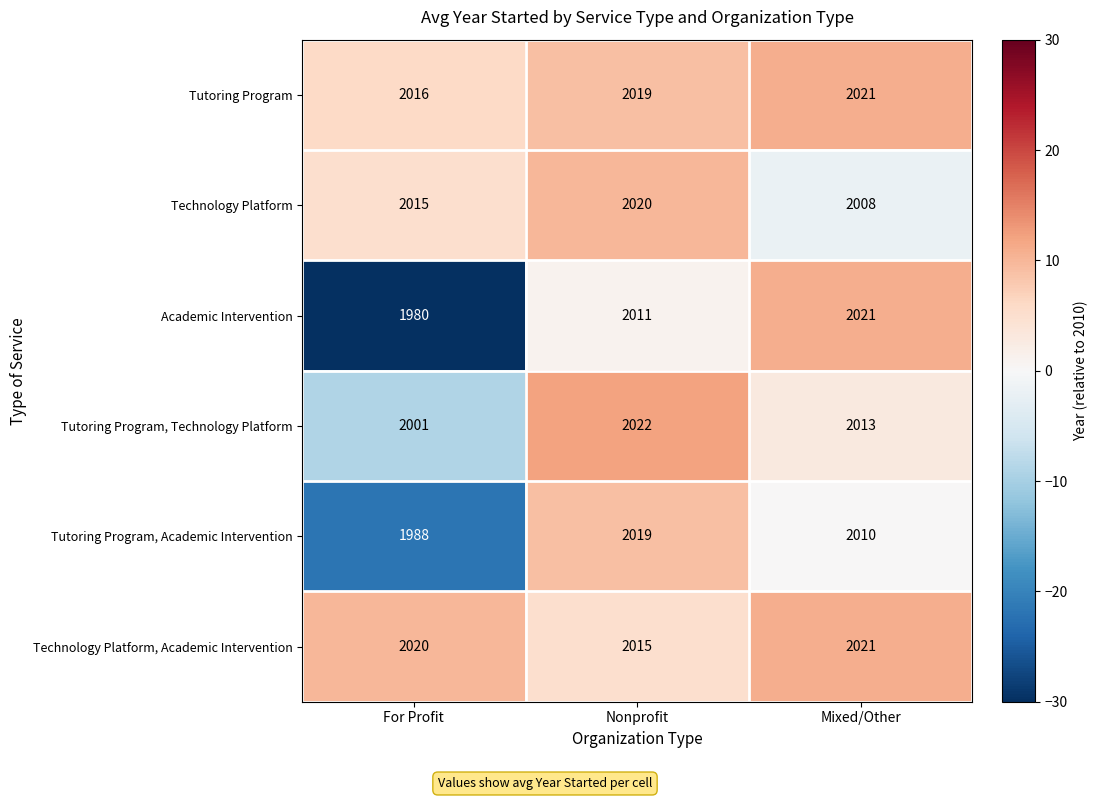

How many categories are shown in the chart?

3